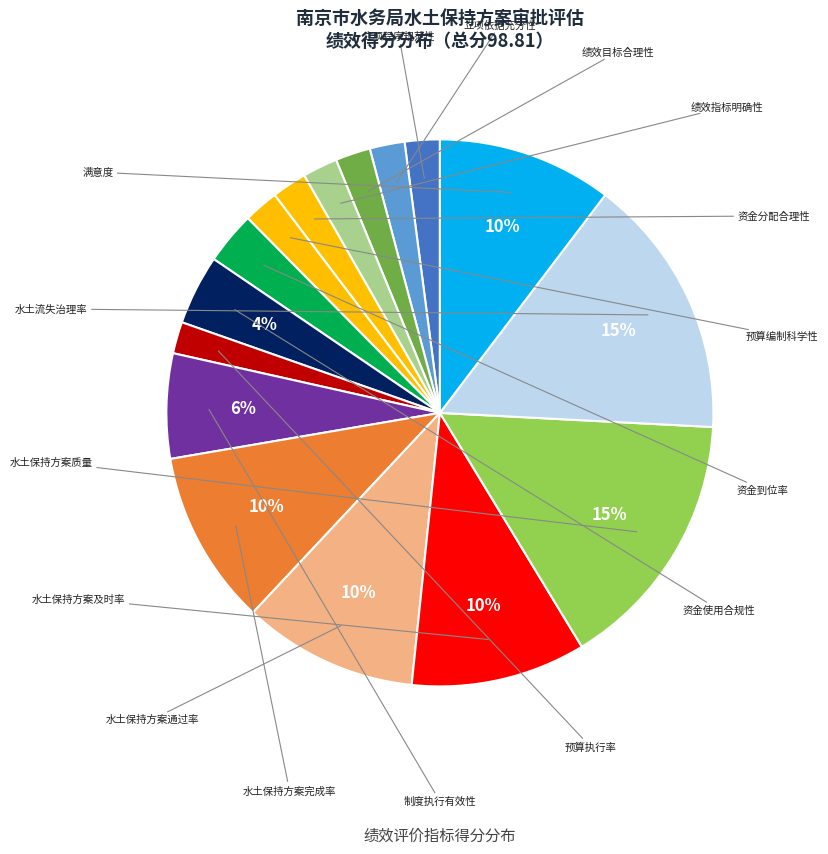

What is the smallest slice in the pie chart?

预算执行率